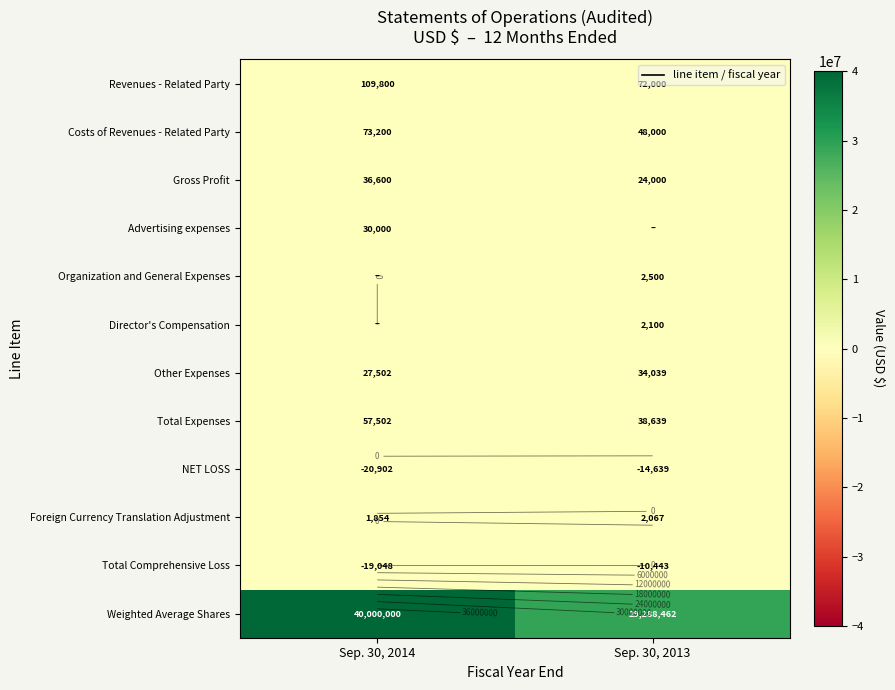

Is the value of Revenues - Related Party at Sep. 30, 2014 greater than the value of Foreign Currency Translation Adjustment at Sep. 30, 2013?

Yes